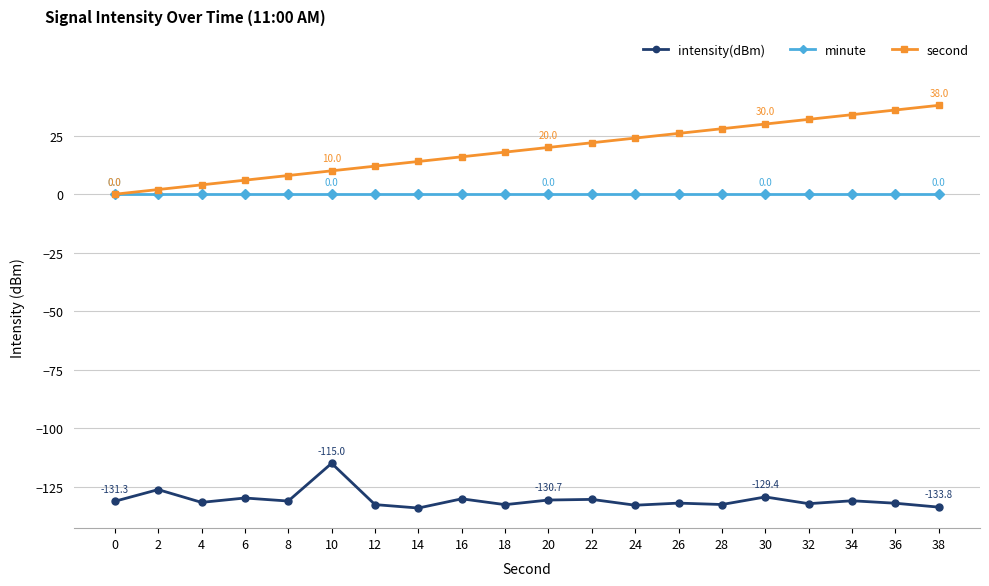

True or false: second and intensity(dBm) intersect in this chart.

False